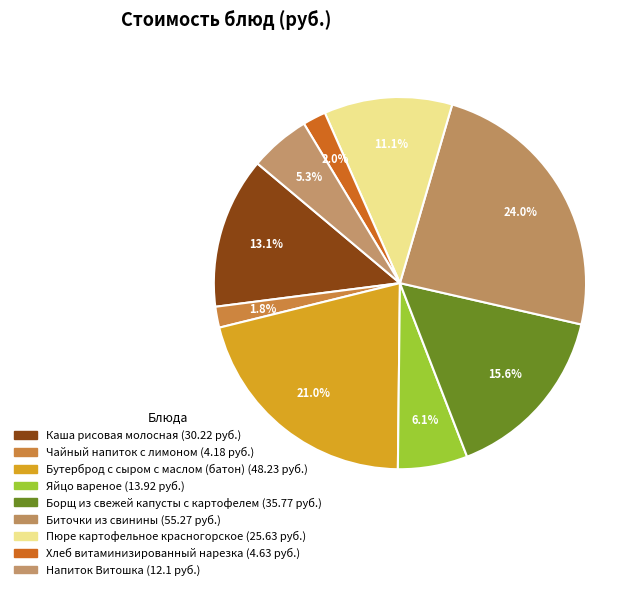

How many segments does this pie chart have?

9